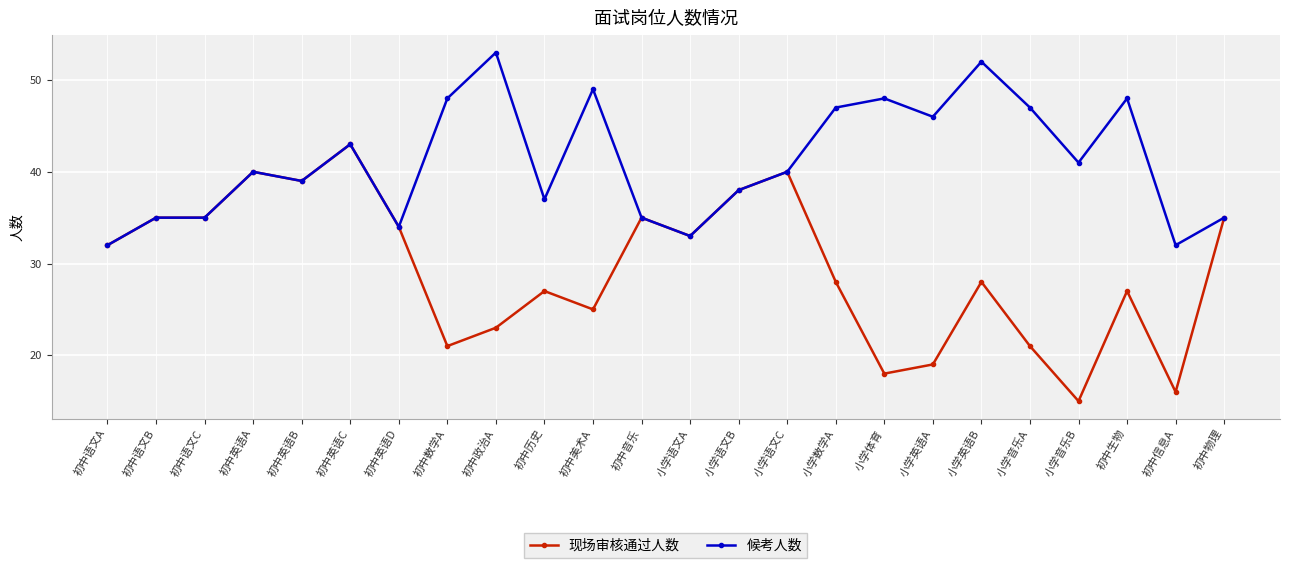

Is it true that 现场审核通过人数 equals 25 at 初中美术A?

True